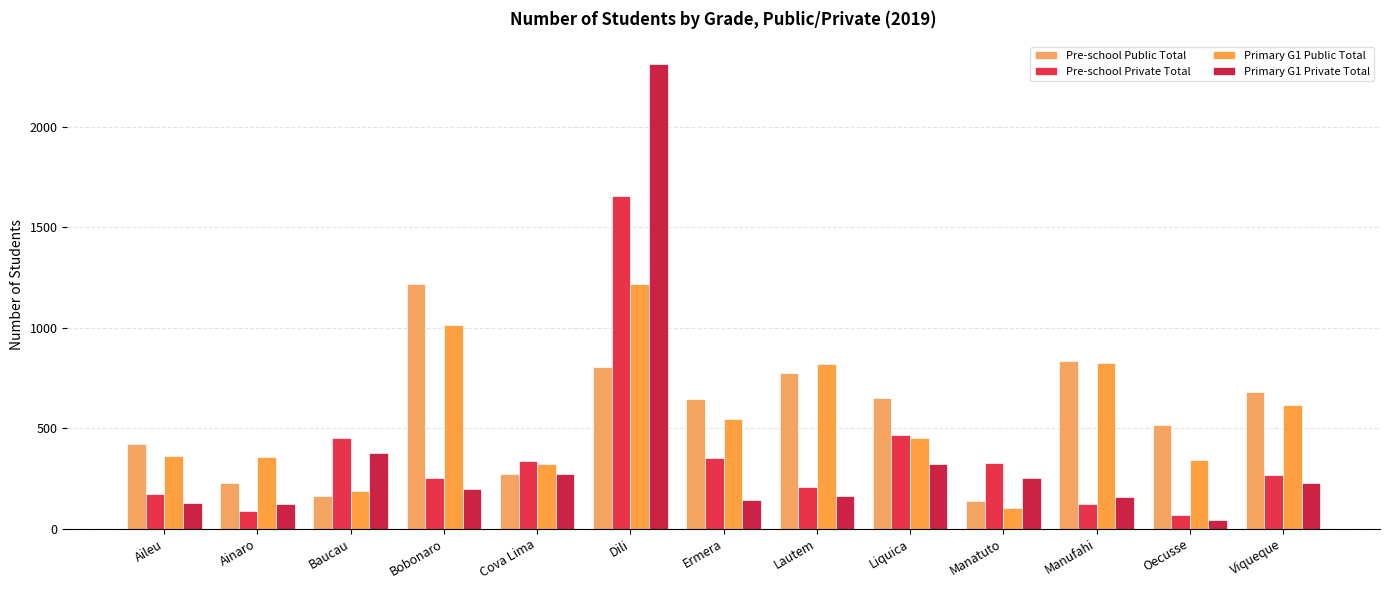

What is the spread (max minus min) of values at Oecusse?

472